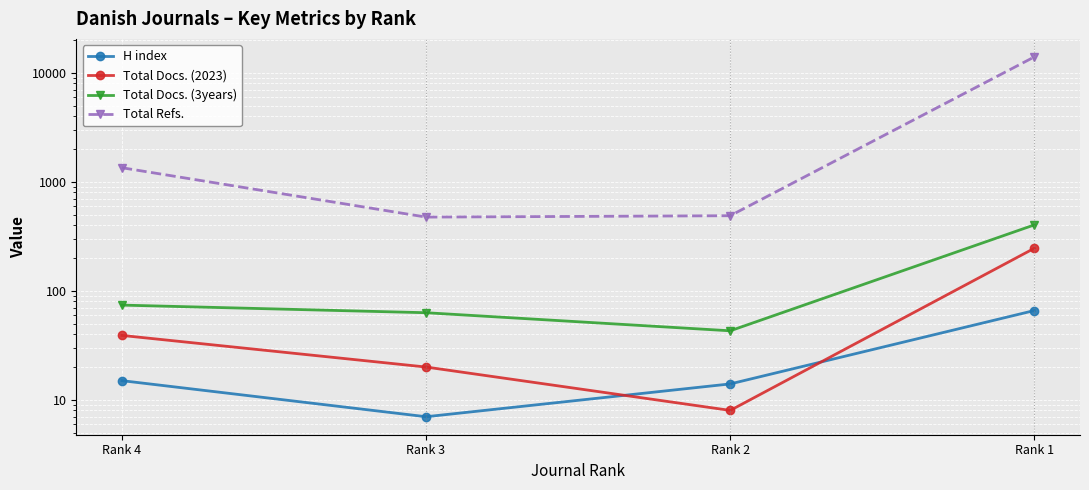

What is the sum of all Total Docs. (2023) values?

313